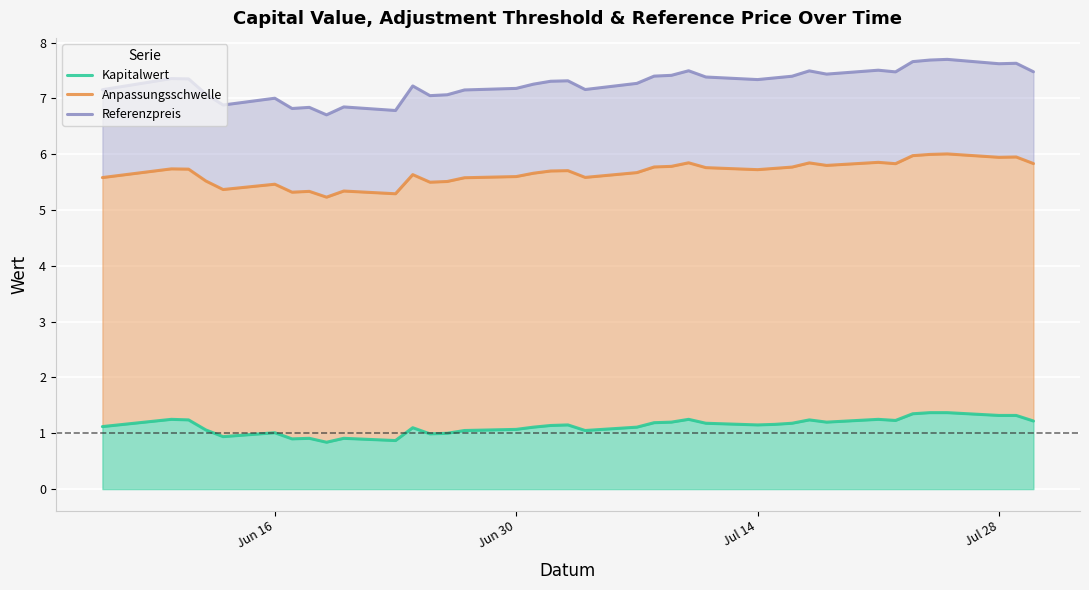

What is the difference between the maximum and minimum values in the Anpassungsschwelle series?

0.8